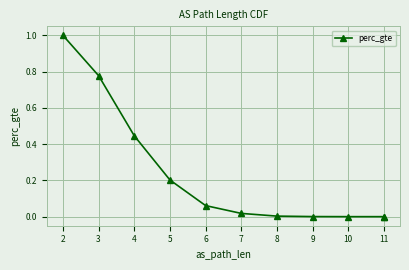

How many lines are shown in the chart?

1